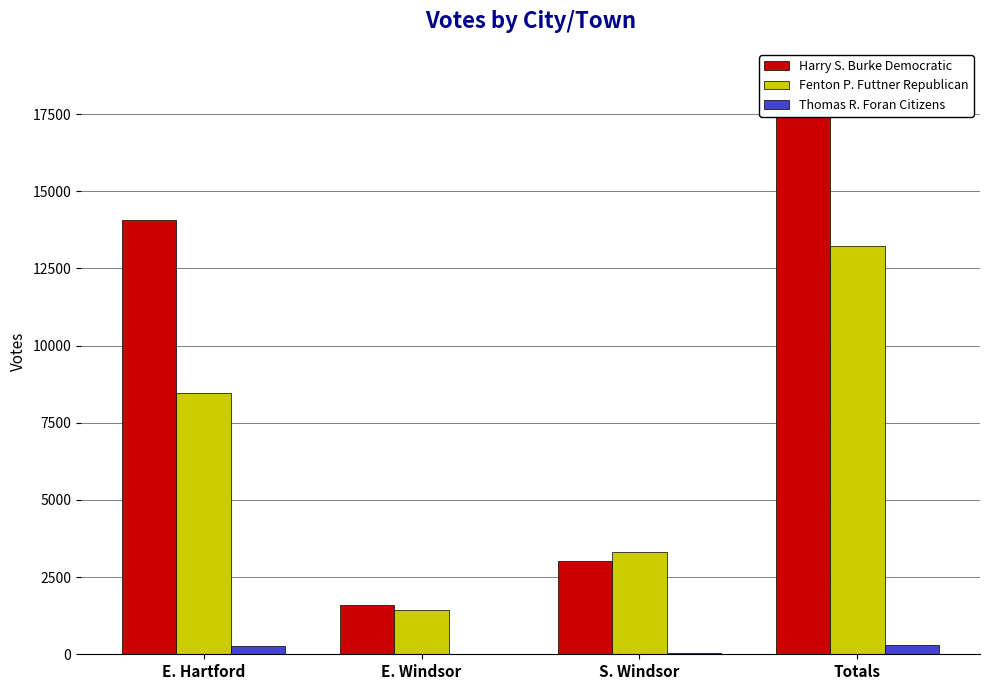

Reading right to left, extract all data points from this chart.

Harry S. Burke Democratic: 18680	3023	1592	14065
Fenton P. Futtner Republican: 13211	3318	1434	8459
Thomas R. Foran Citizens: 308	27	8	273